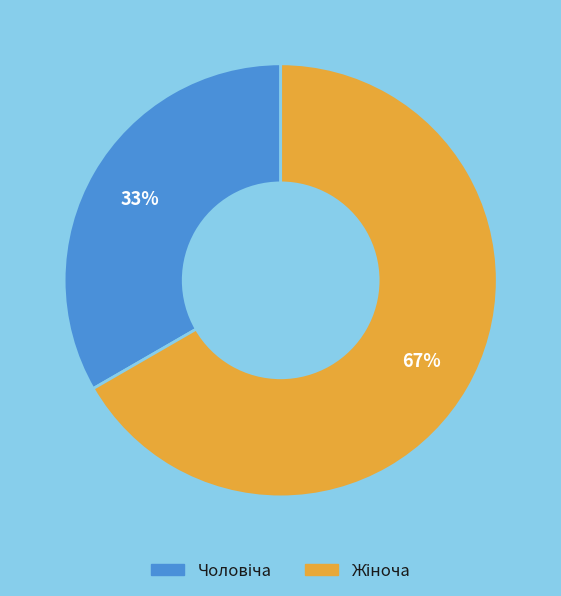

Does any single category account for the majority?

Yes